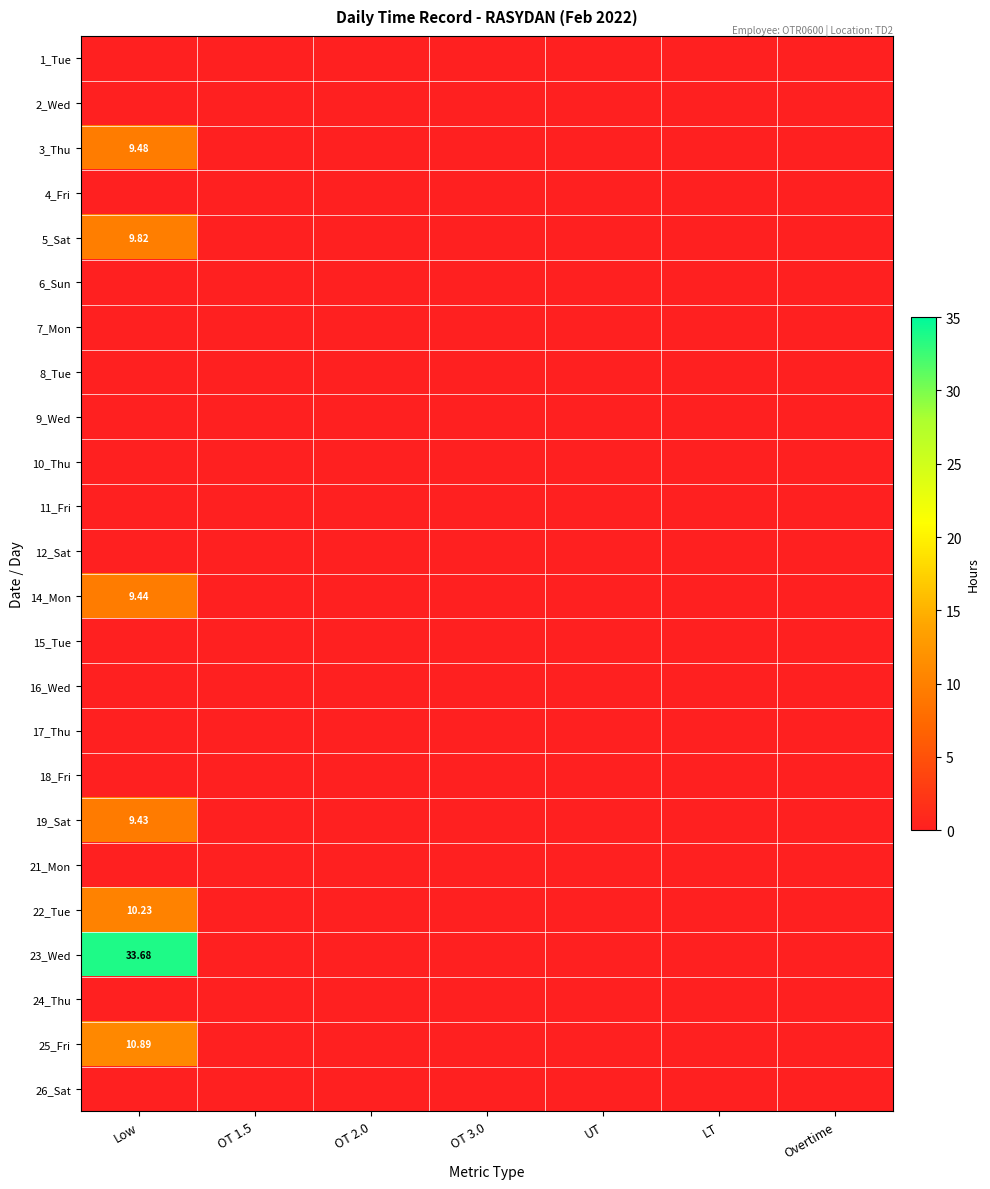

List the labels in order of 16_Wed value, largest first.

Low, OT 1.5, OT 2.0, OT 3.0, UT, LT, Overtime